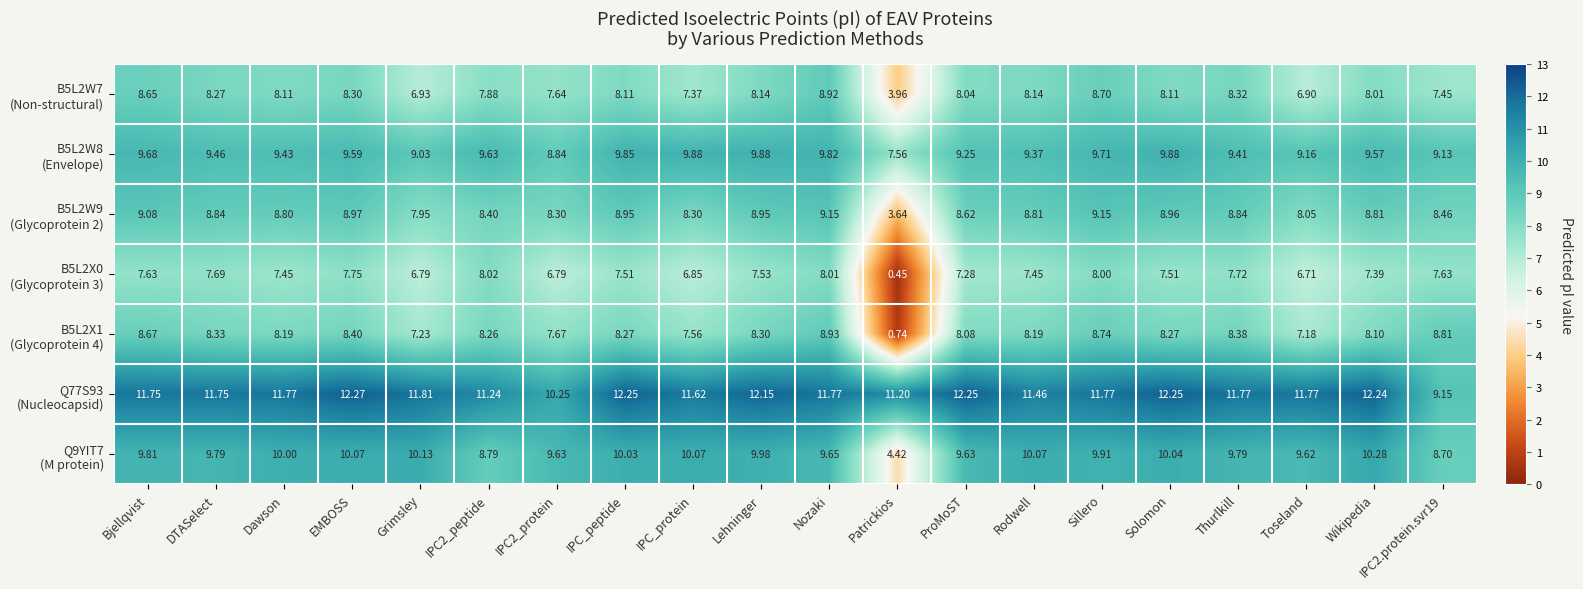

Which label corresponds to the largest value in the chart?

EMBOSS